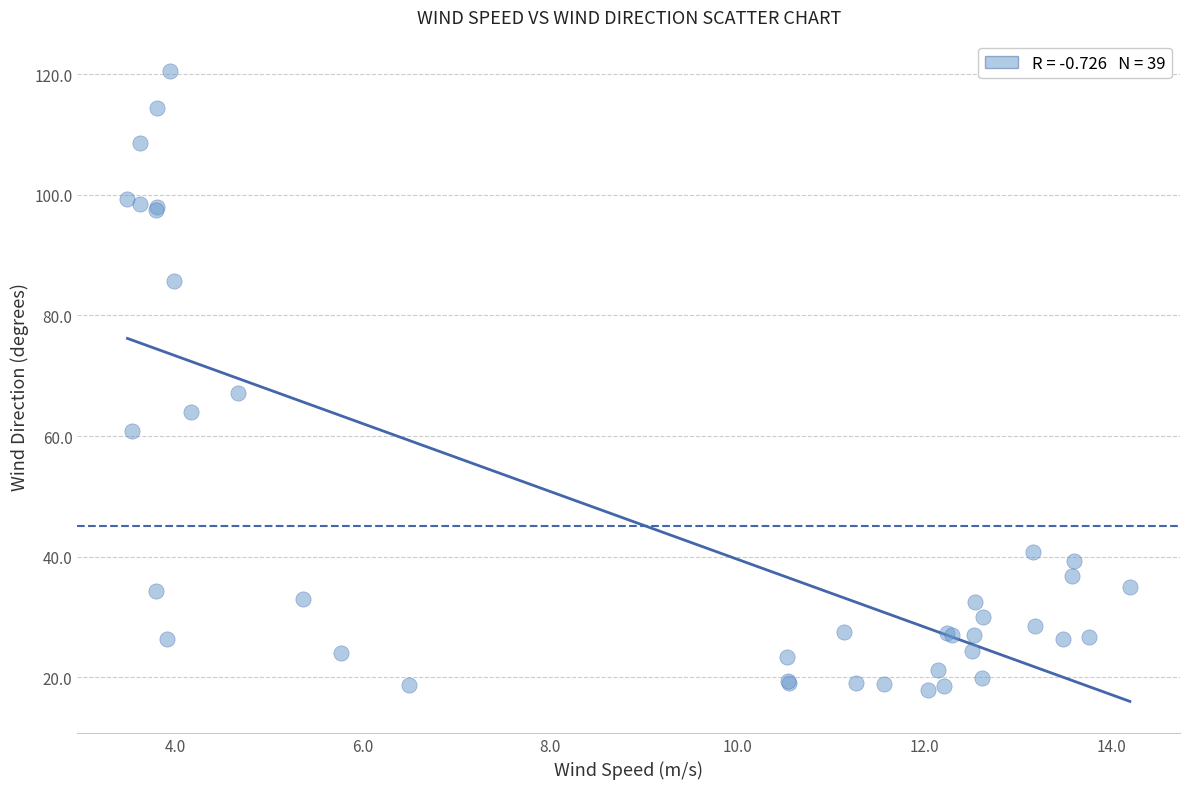

What Y value in the scatter plot is closest to 69?

67.2